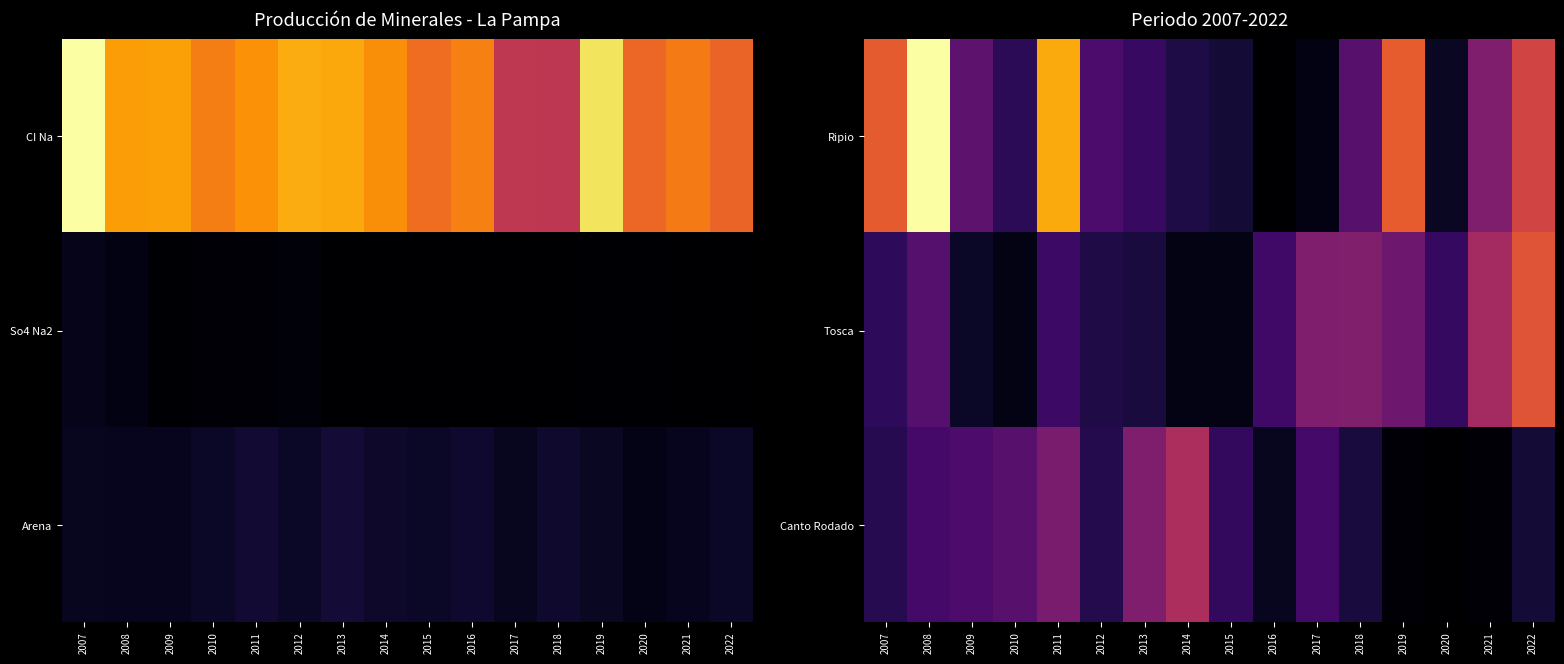

At 2009, list the series in order from largest to smallest.

Ripio, Canto Rodado, Tosca